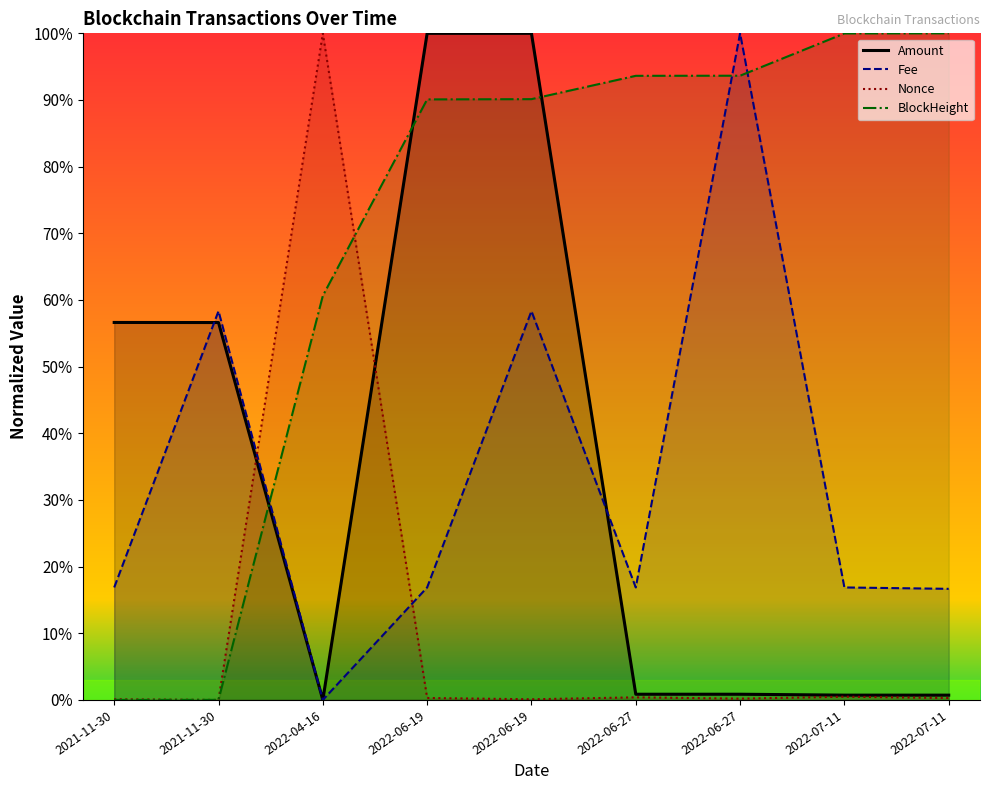

Which has a higher value, 2022-07-11 or 2022-06-19?

2022-06-19